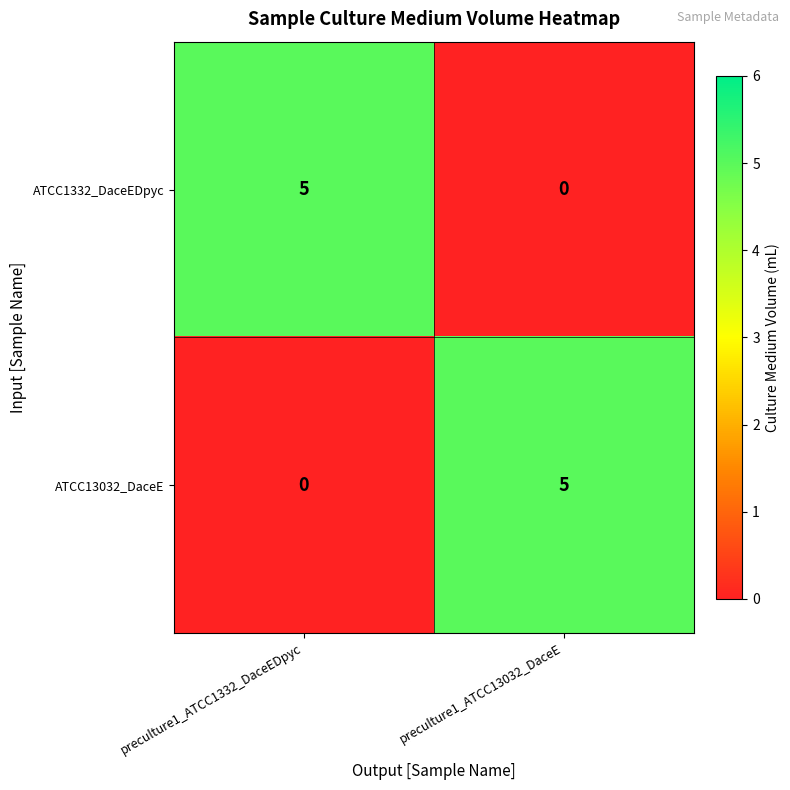

What is the greatest value displayed?

5